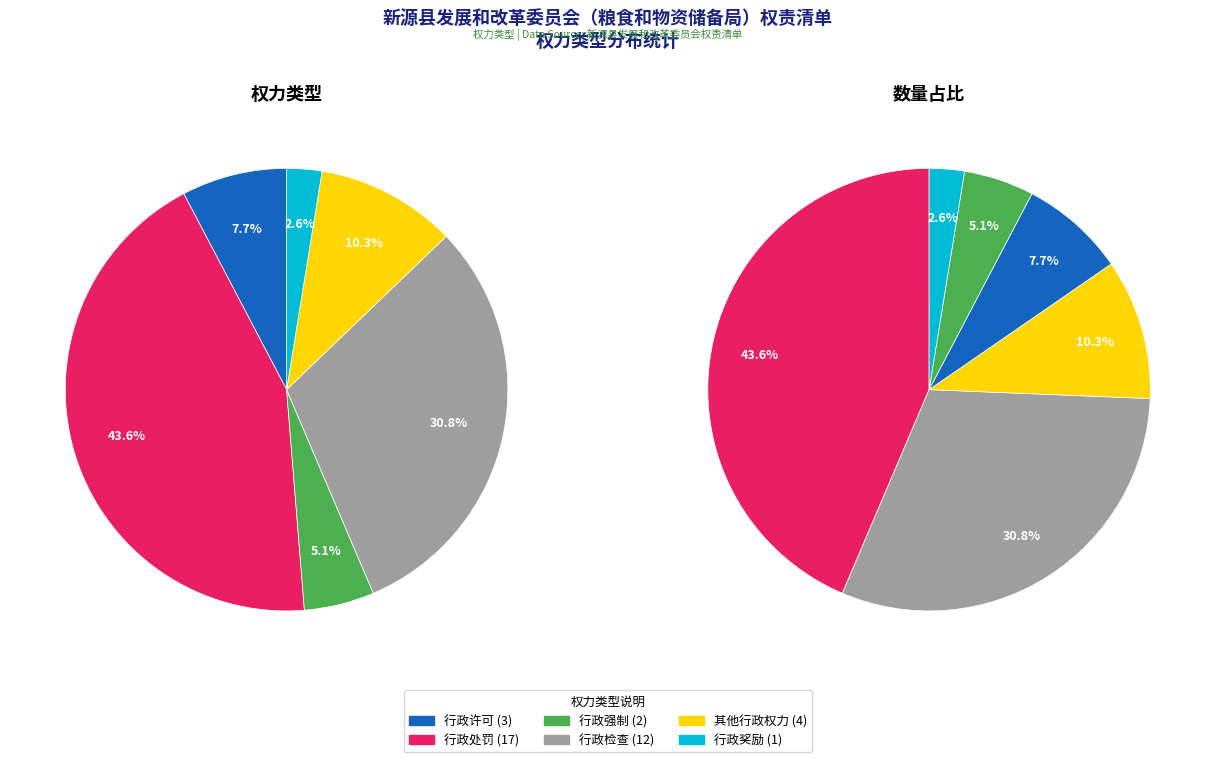

How many slices are in this pie chart?

6